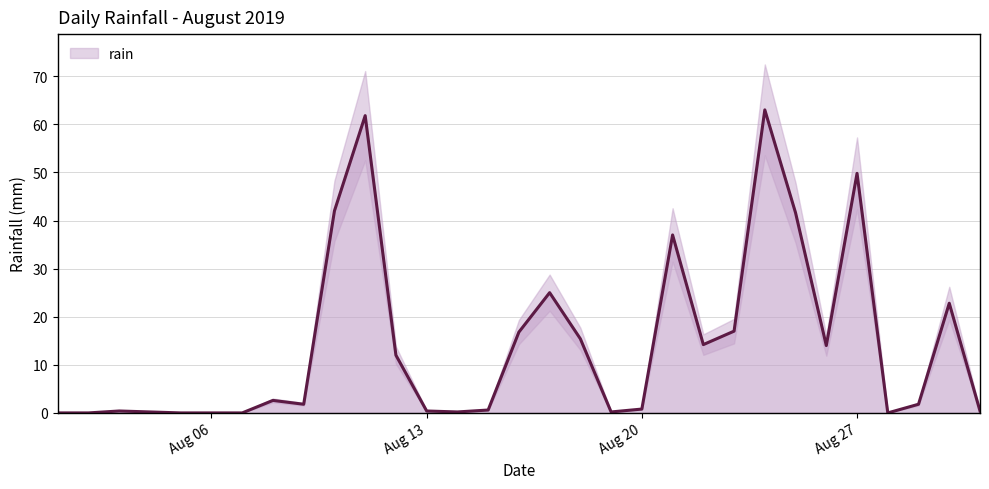

Reading right to left, extract all data points from this chart.

0.4	22.8	1.8	0.0	49.8	14.0	41.6	63.0	17.0	14.2	37.0	0.8	0.2	15.4	25.0	16.8	0.6	0.2	0.4	12.0	61.8	42.0	1.8	2.6	0.0	0.0	0.0	0.2	0.4	0.0	0.0